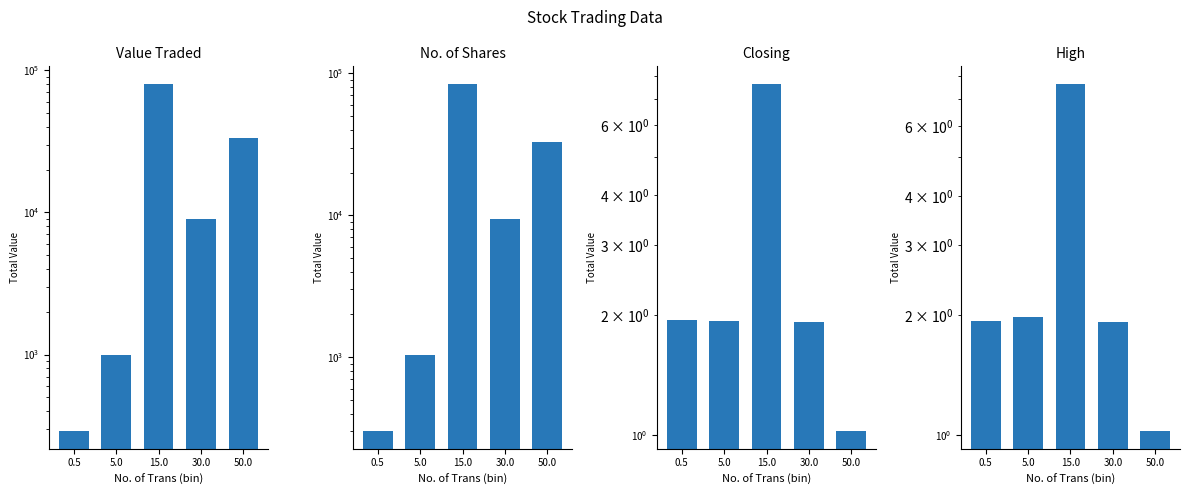

What is the value of the Value Traded bar at the 5th from the left?

33580.0